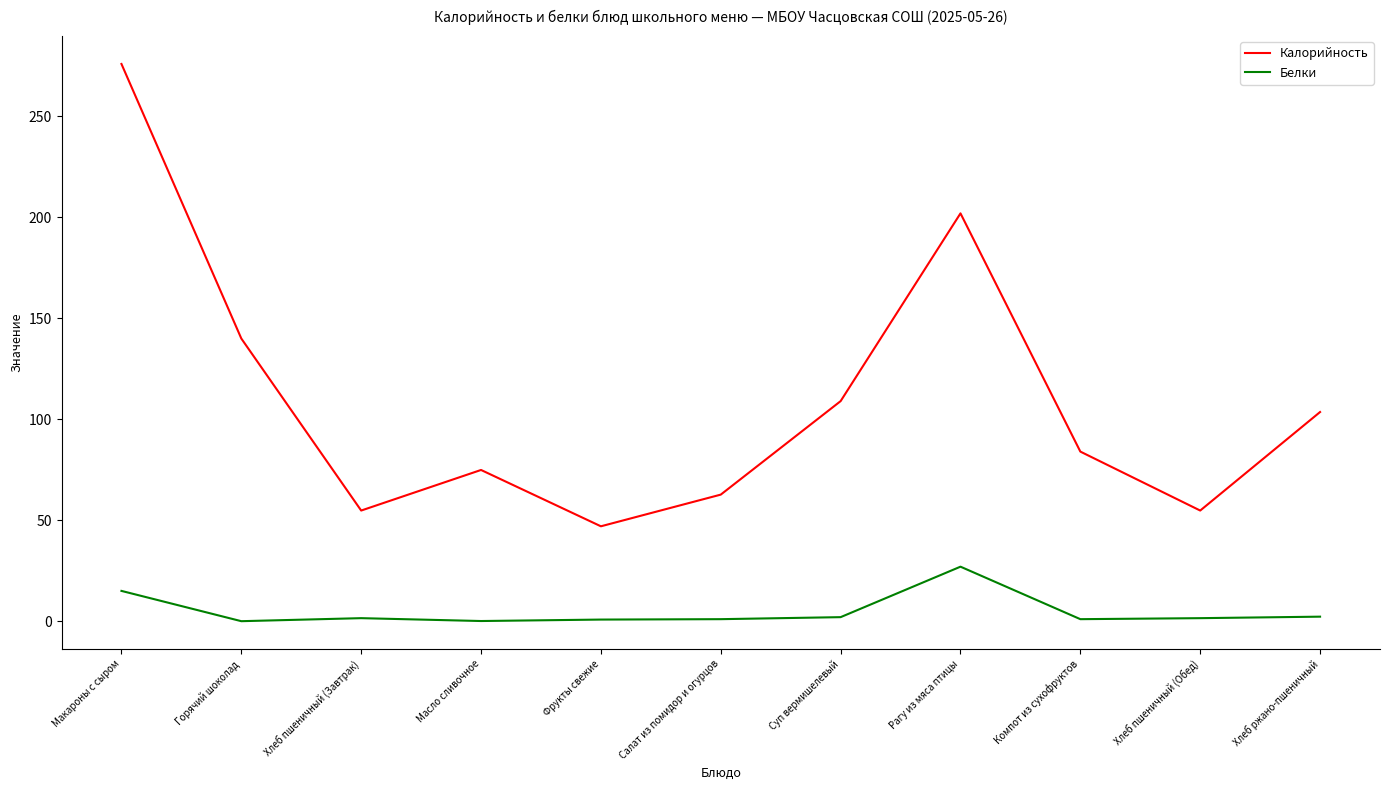

What is the difference between the maximum and minimum values in the Белки series?

27.0